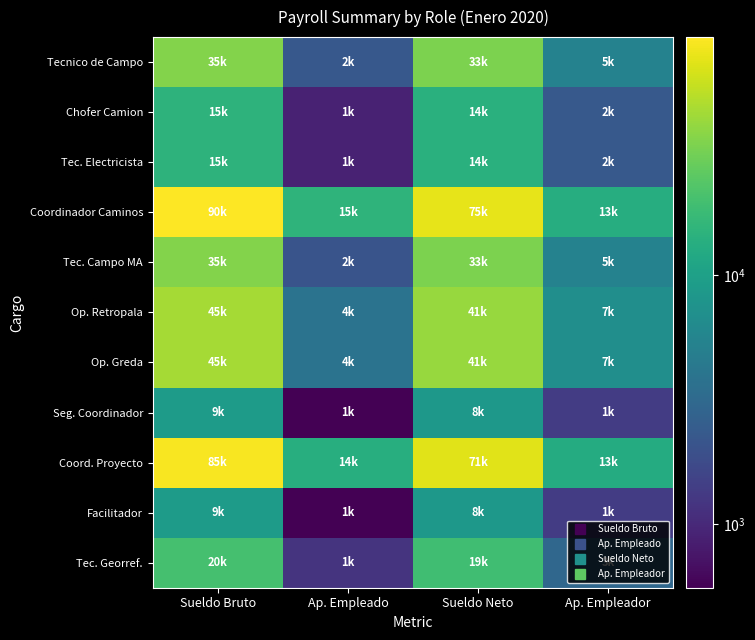

At how many categories does at least one series exceed 36980?

2